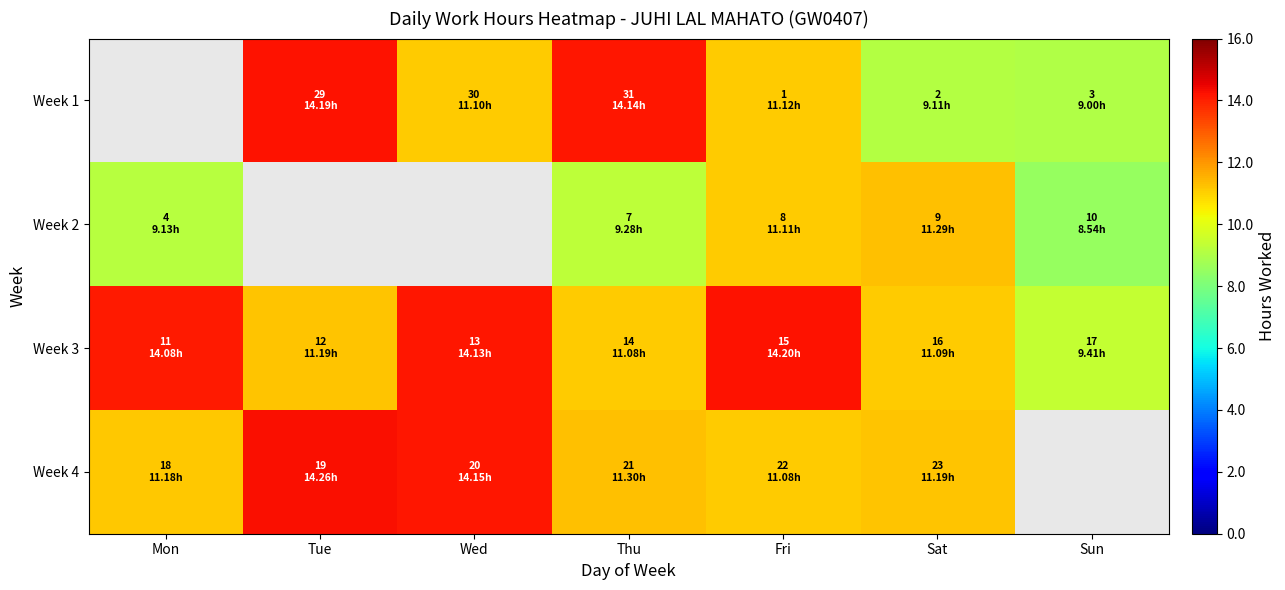

Which category has the lowest value in the Week 2 series?

Sun